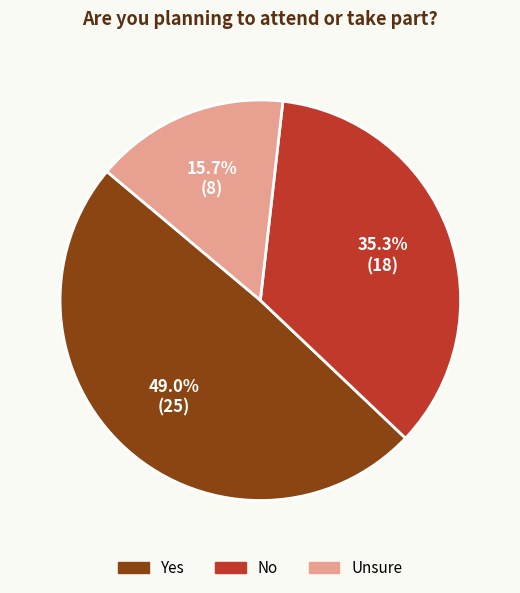

Combined, what portion of the pie is Unsure and No?

51.0%